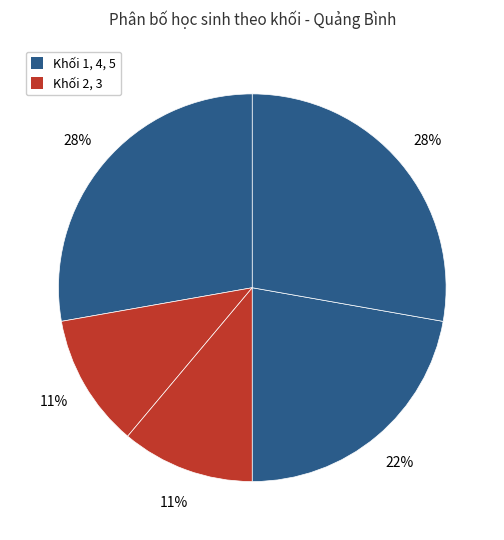

Count the number of slices in the pie.

5